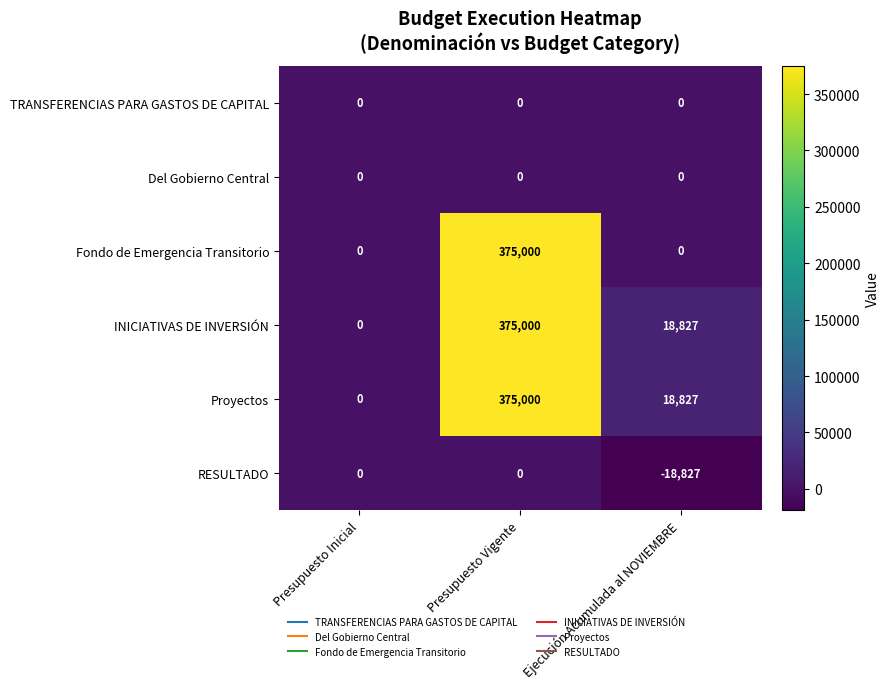

The TRANSFERENCIAS PARA GASTOS DE CAPITAL series shows 0 at Presupuesto Vigente. True or false?

True